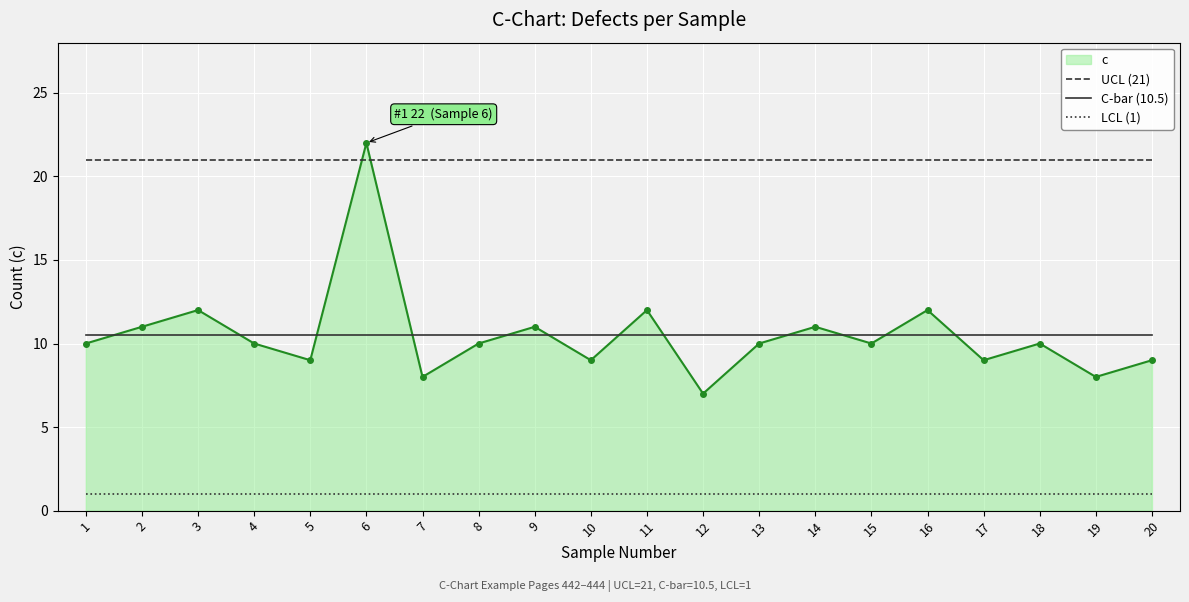

Which series has the largest range (max minus min)?

c